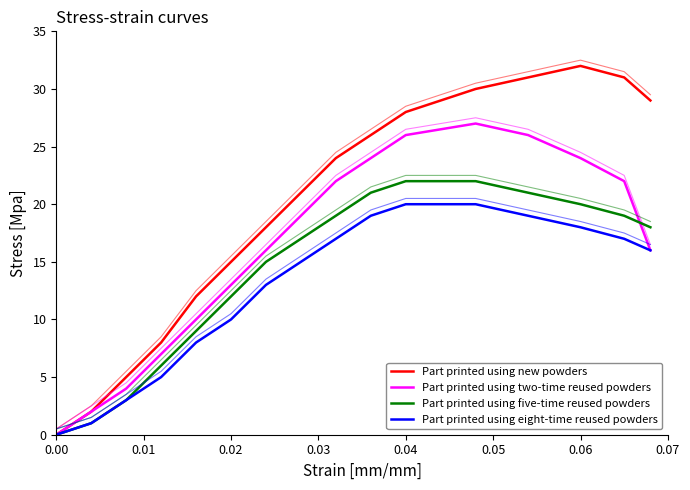

What is the maximum value shown in the chart?

32